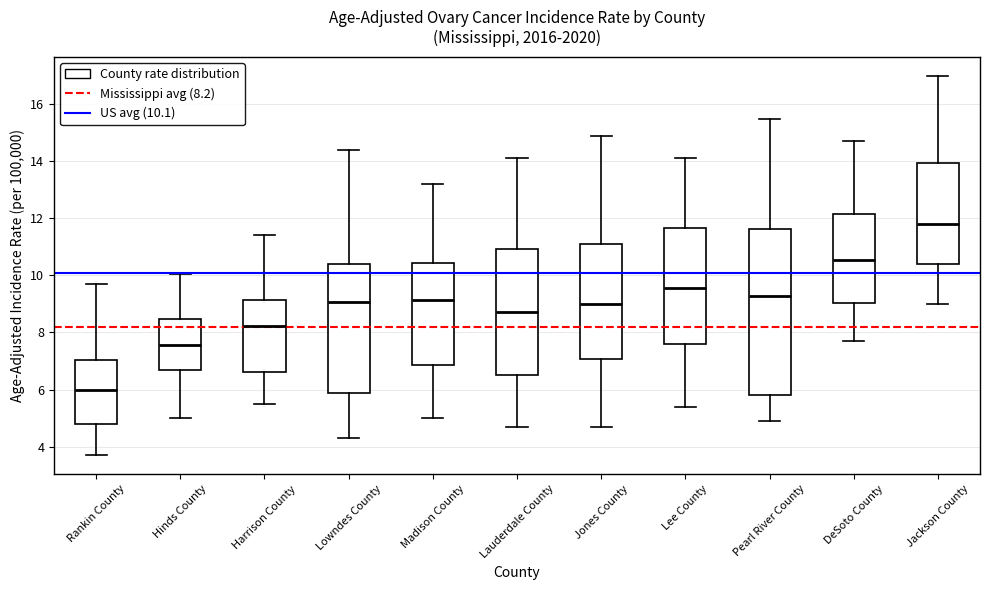

Reading left to right, transcribe this box plot: for each box, give where its median line is, the range the box spans, and where its two whiskers end, as read against the y-axis. The values are not printed on the chart, so give them approximately, as read against the axis.

Rankin County: median 6.0, box 4.8 to 7.0, whiskers 3.8 to 9.8
Hinds County: median 7.6, box 6.6 to 8.4, whiskers 5.0 to 10.0
Harrison County: median 8.2, box 6.6 to 9.2, whiskers 5.6 to 11.4
Lowndes County: median 9.0, box 5.8 to 10.4, whiskers 4.4 to 14.4
Madison County: median 9.2, box 6.8 to 10.4, whiskers 5.0 to 13.2
Lauderdale County: median 8.8, box 6.4 to 11.0, whiskers 4.8 to 14.2
Jones County: median 9.0, box 7.0 to 11.2, whiskers 4.8 to 15.0
Lee County: median 9.6, box 7.6 to 11.6, whiskers 5.4 to 14.2
Pearl River County: median 9.2, box 5.8 to 11.6, whiskers 5.0 to 15.6
DeSoto County: median 10.6, box 9.0 to 12.2, whiskers 7.8 to 14.8
Jackson County: median 11.8, box 10.4 to 14.0, whiskers 9.0 to 17.0